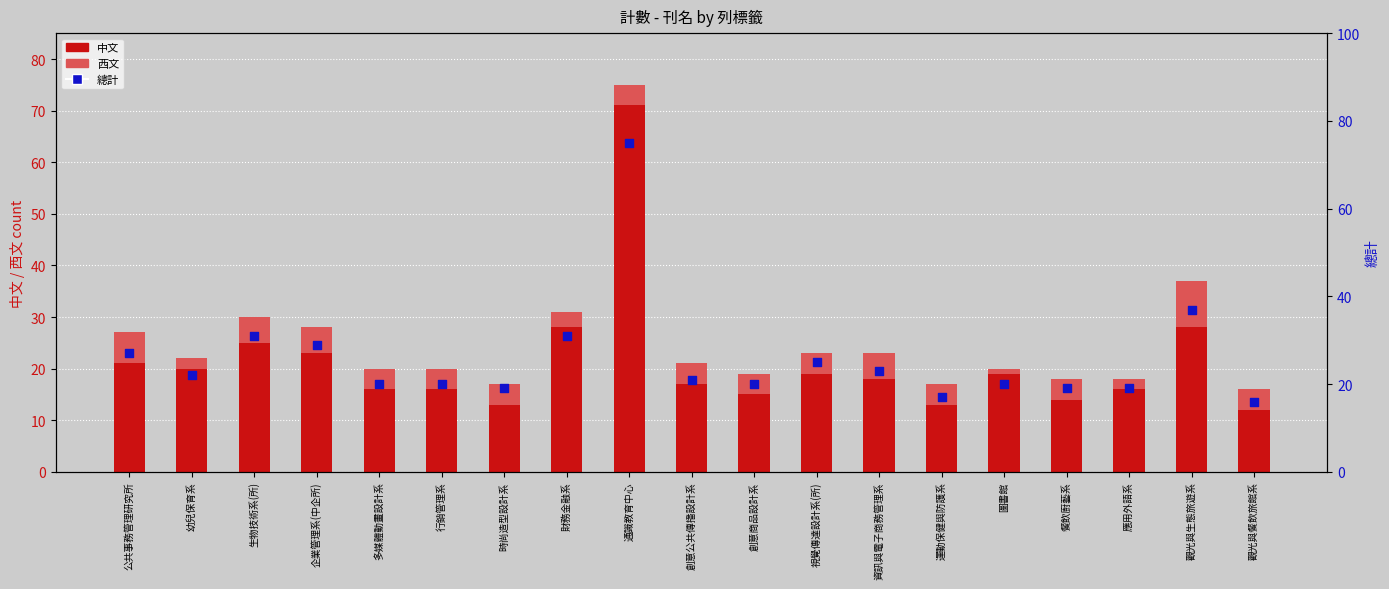

Which series reaches the maximum Y coordinate?

總計